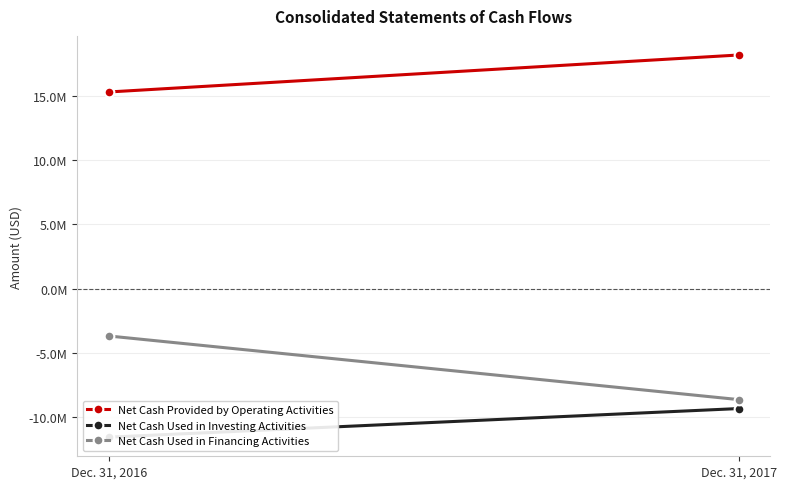

How many series are shown in this chart?

3